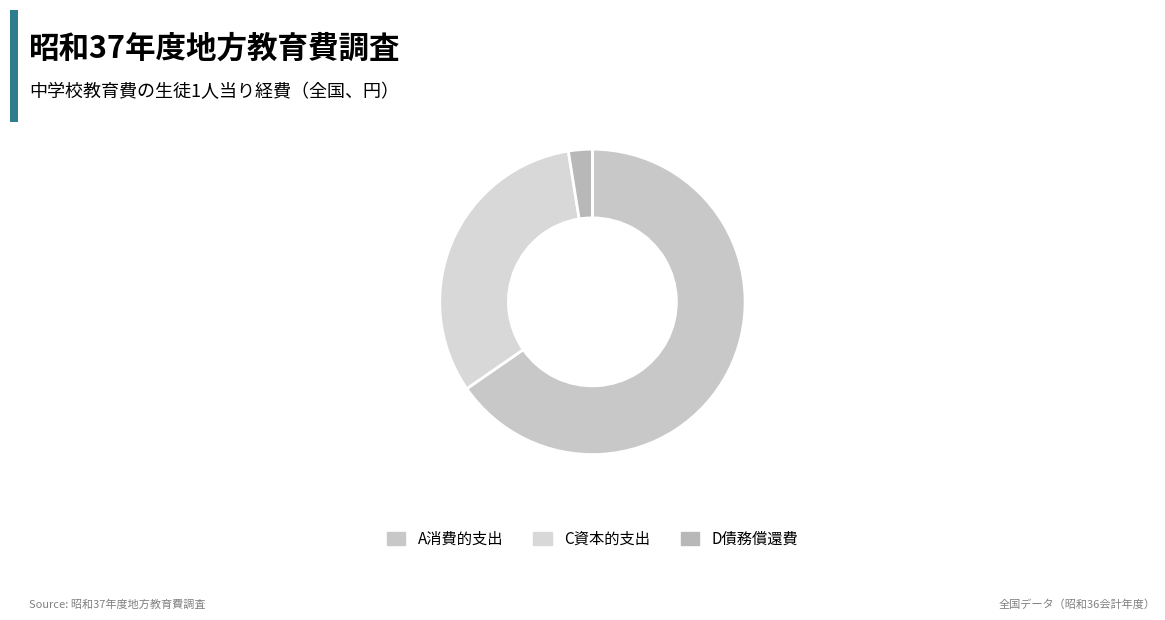

Rank the categories by value from lowest to highest.

D債務償還費, C資本的支出, A消費的支出